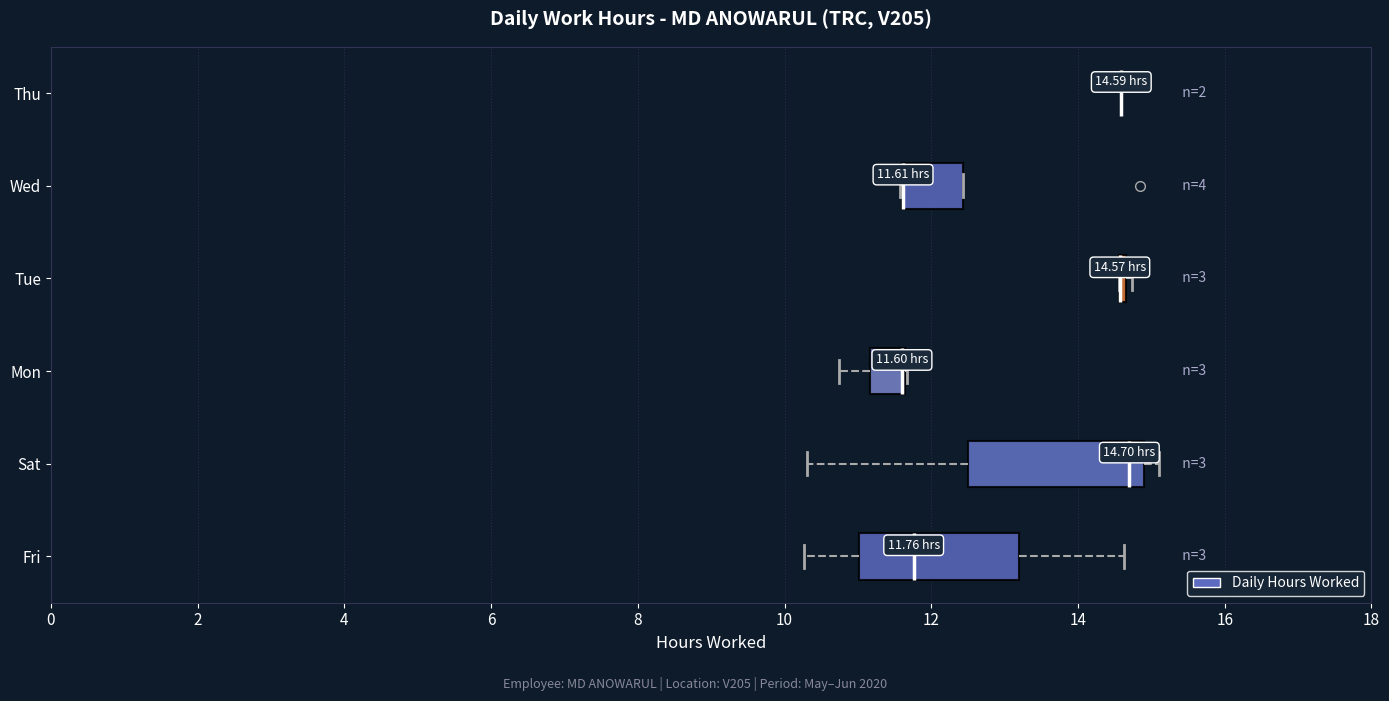

Comparing the boxes themselves (not the whiskers), which one is the widest?

Sat